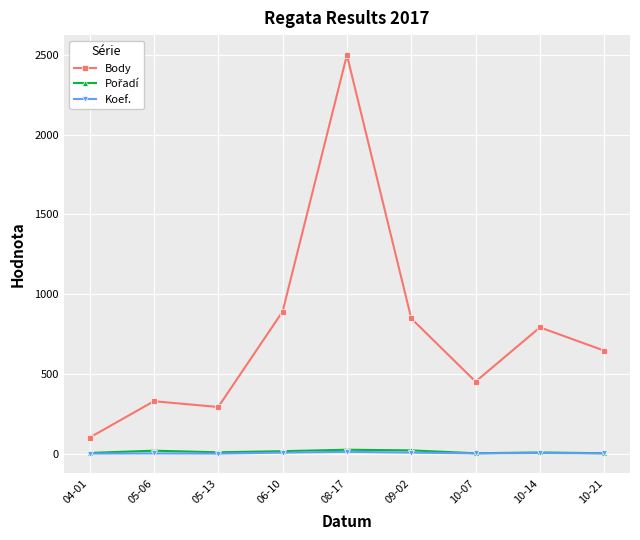

What is the label of the 9th point from the right?

04-01